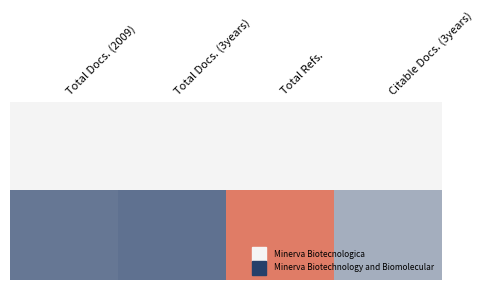

What is the maximum value shown in the chart?

67